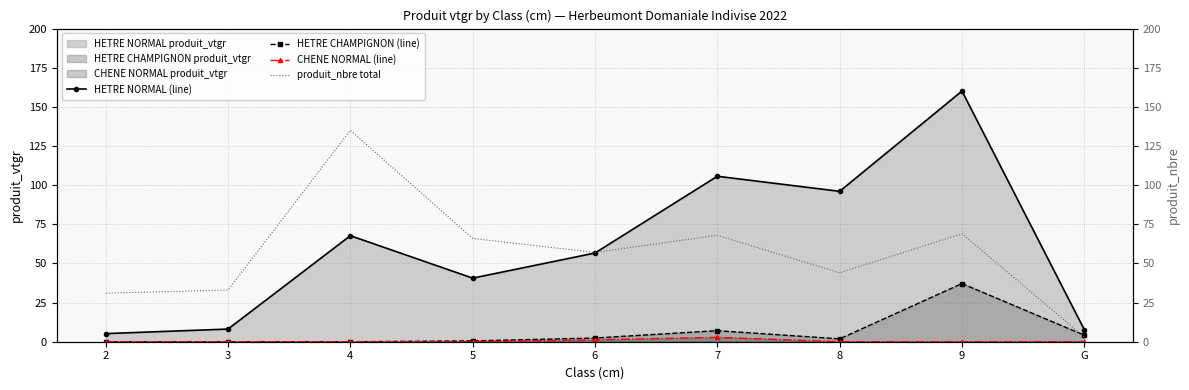

What is the approximate value of produit_nbre total at 5?

66.0